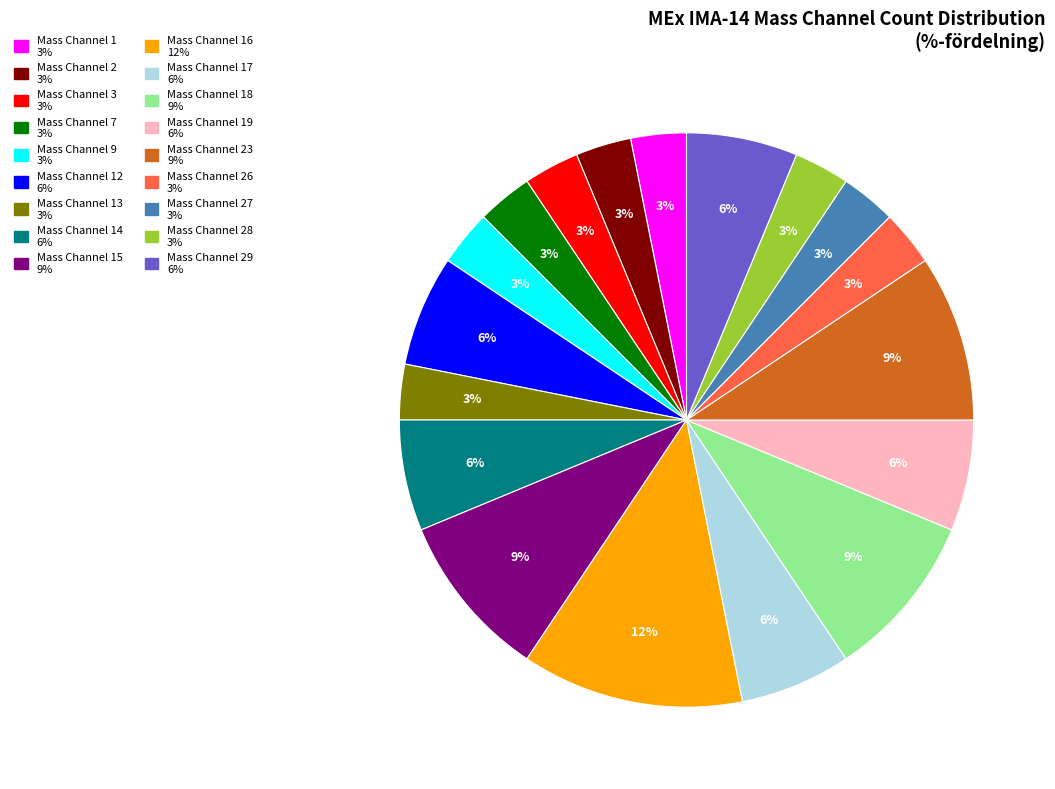

Is there a majority slice in this chart?

No